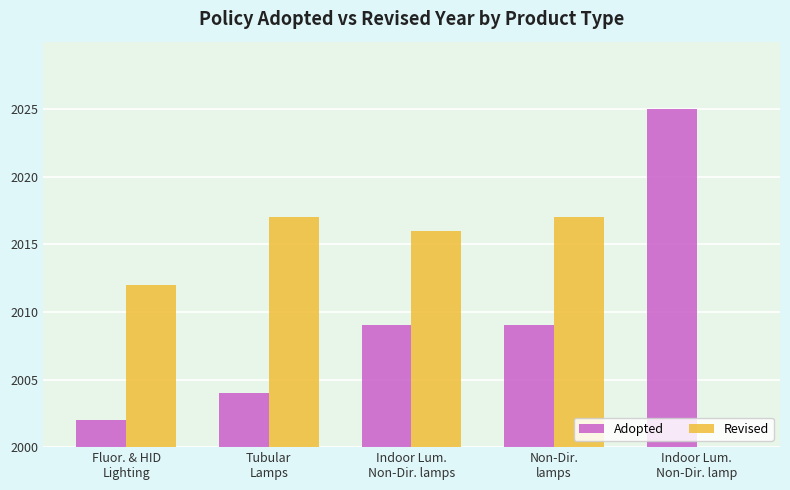

What are all the series names shown in the legend?

Adopted, Revised